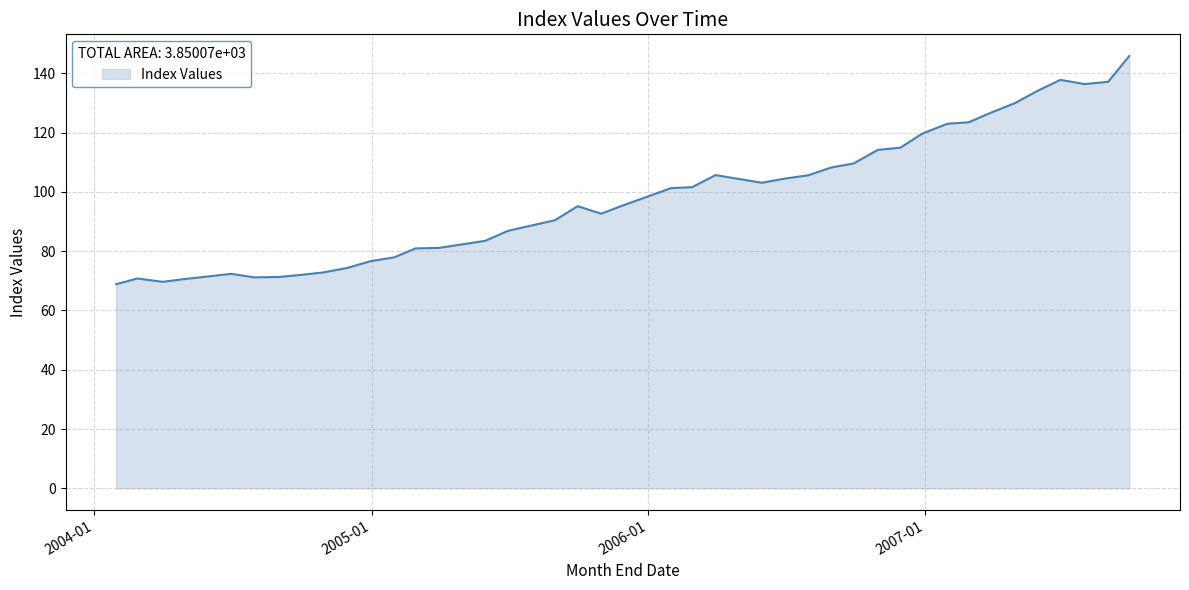

What is the minimum value shown in the chart?

68.9